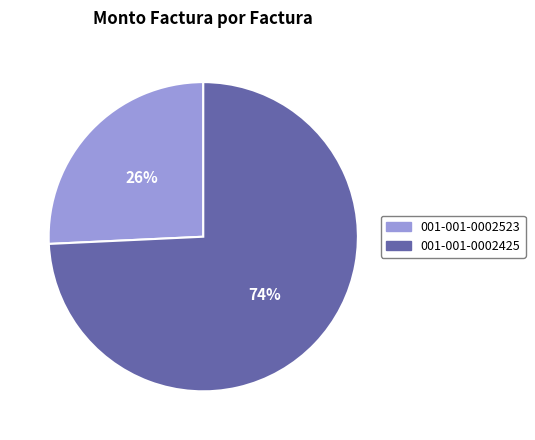

Is the sum of 001-001-0002523 and 001-001-0002425 greater than half?

Yes